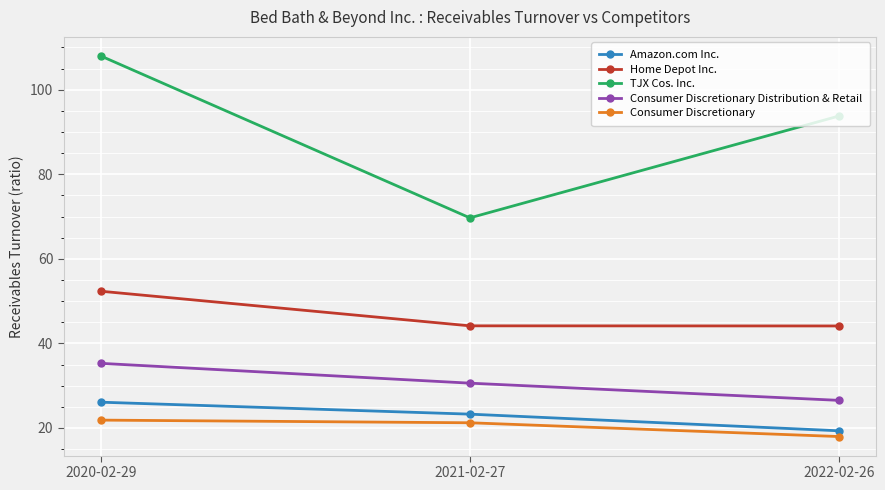

The TJX Cos. Inc. series shows 69.7 at 2021-02-27. True or false?

True